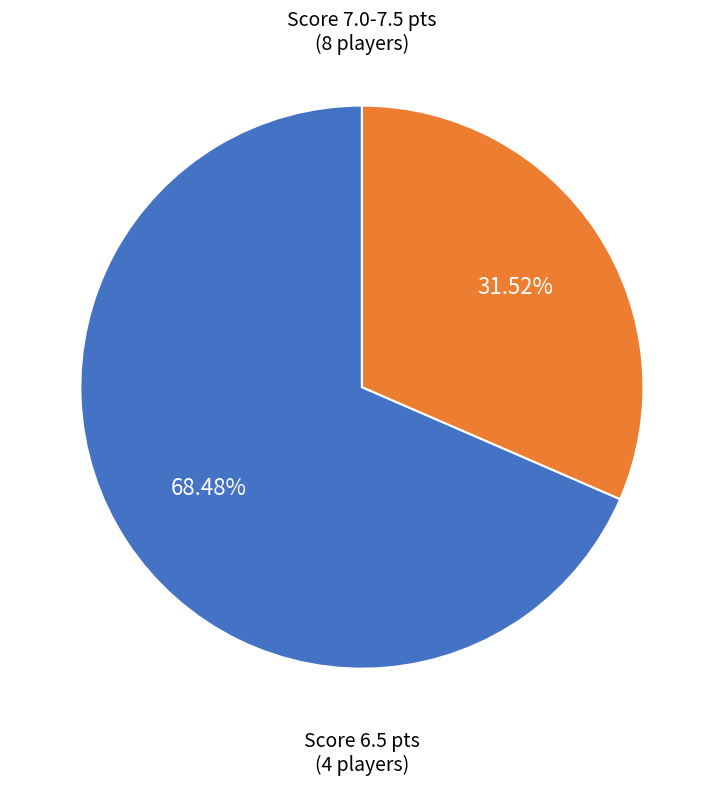

Is there any slice that represents more than half of the pie?

Yes